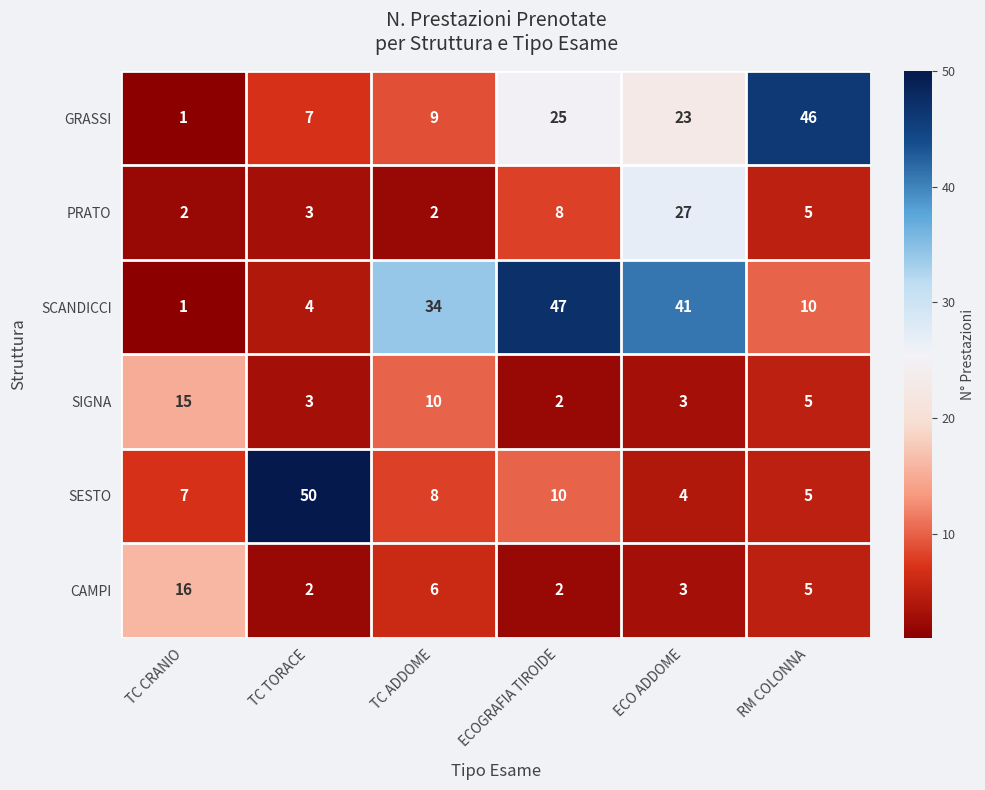

True or false: CAMPI has a value of 2 at ECO ADDOME.

False